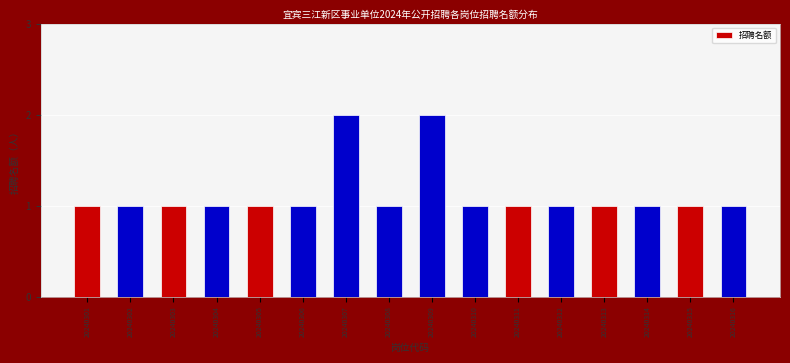

Reading left to right, list all the values displayed in this chart.

1	1	1	1	1	1	2	1	2	1	1	1	1	1	1	1